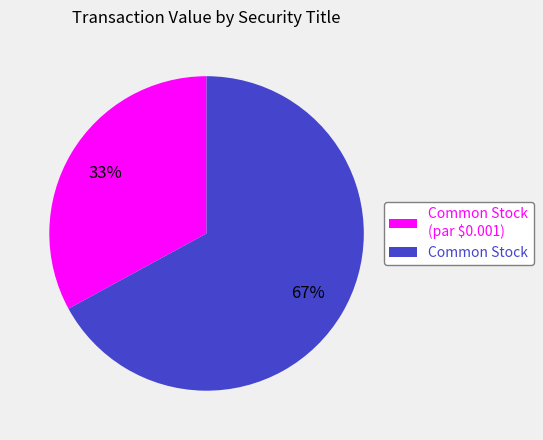

To the nearest percent, what is the difference between the Common Stock (par $0.001) and Common Stock slice percentages?

34%